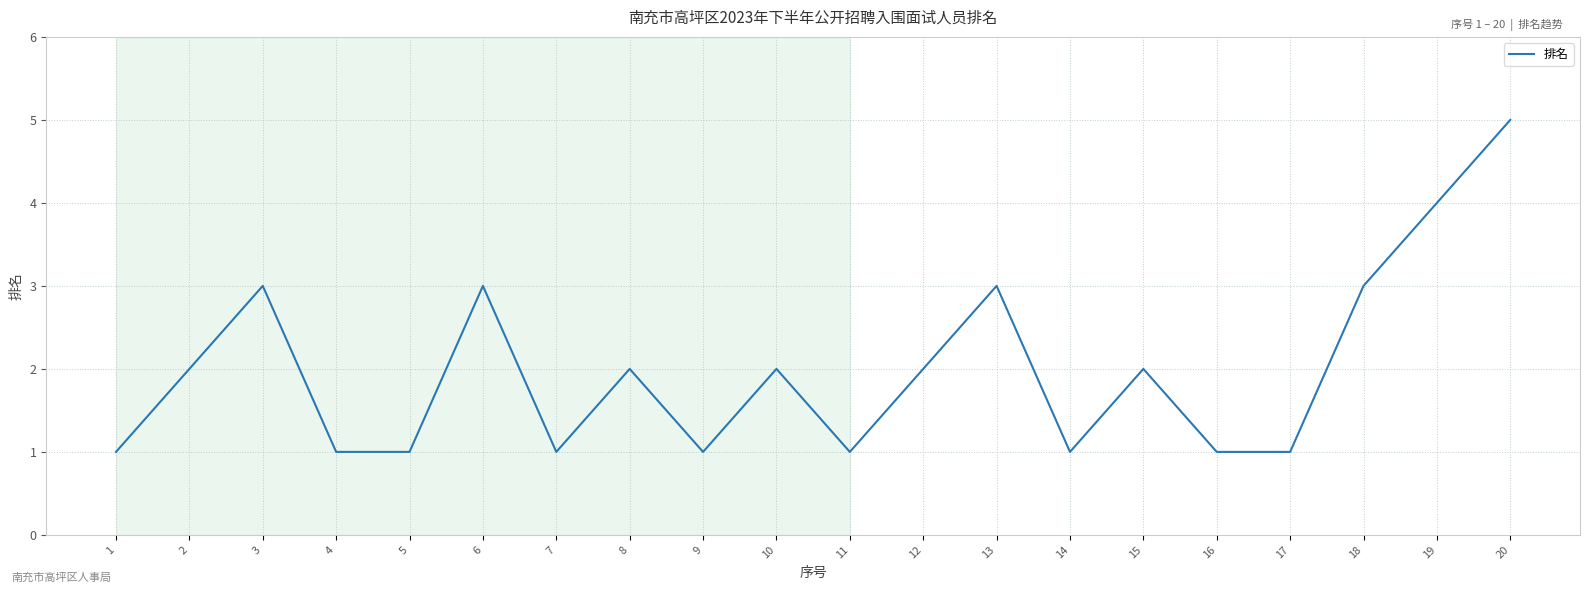

At which category does the chart reach its peak across all series?

20